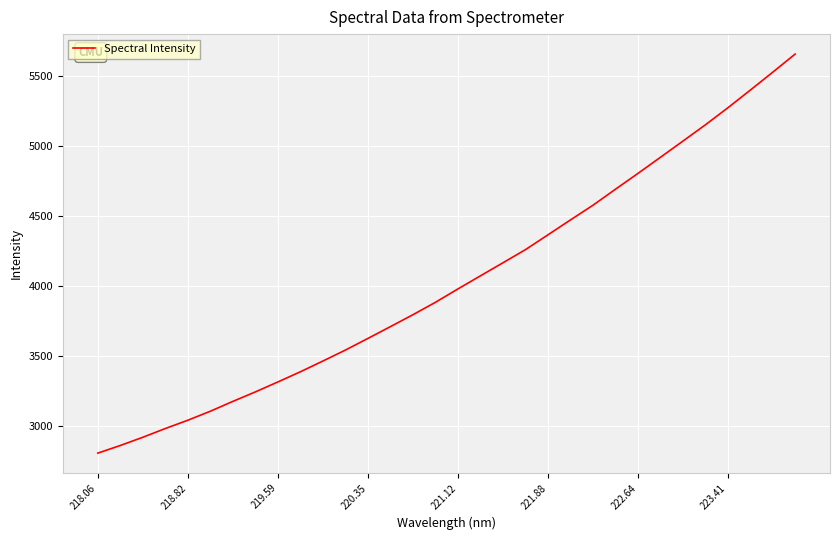

True or false: the data has more than 2 interior local peaks.

False